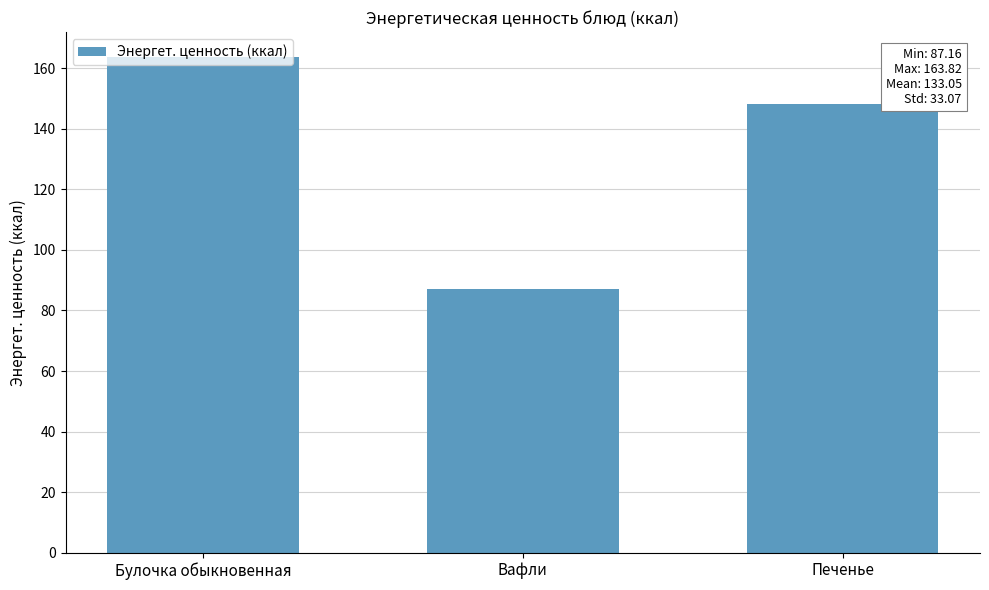

Is it true that the value at Вафли is 141.8?

False